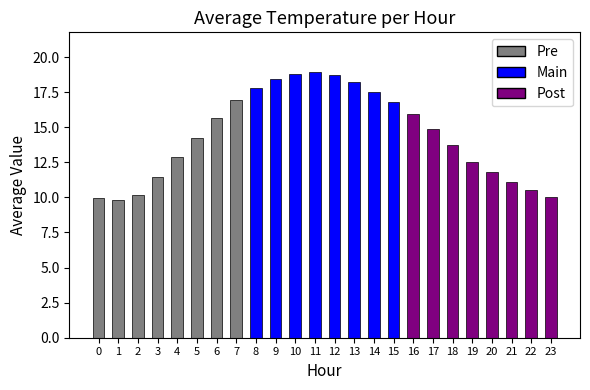

The chart shows a value of 21.0 at 18. True or false?

False